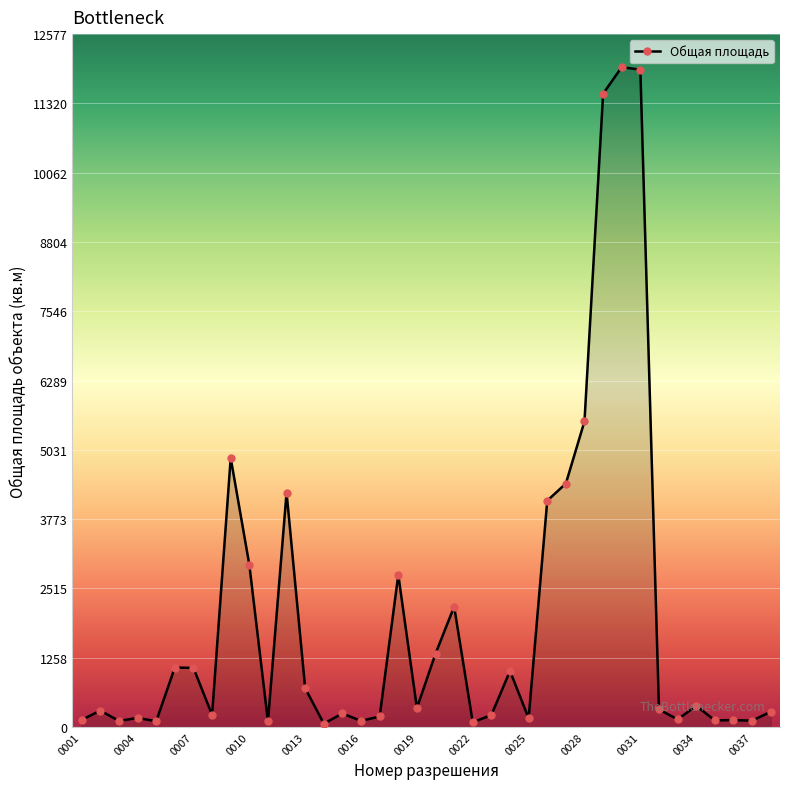

What is the average value?

1993.3